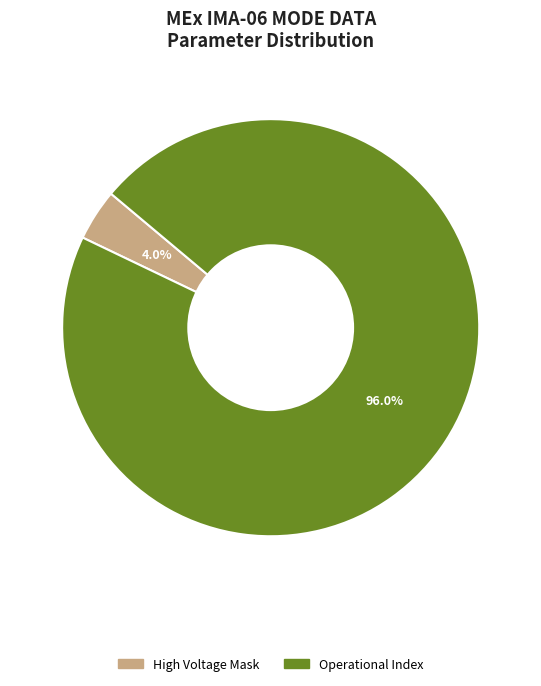

Does any single category account for the majority?

Yes